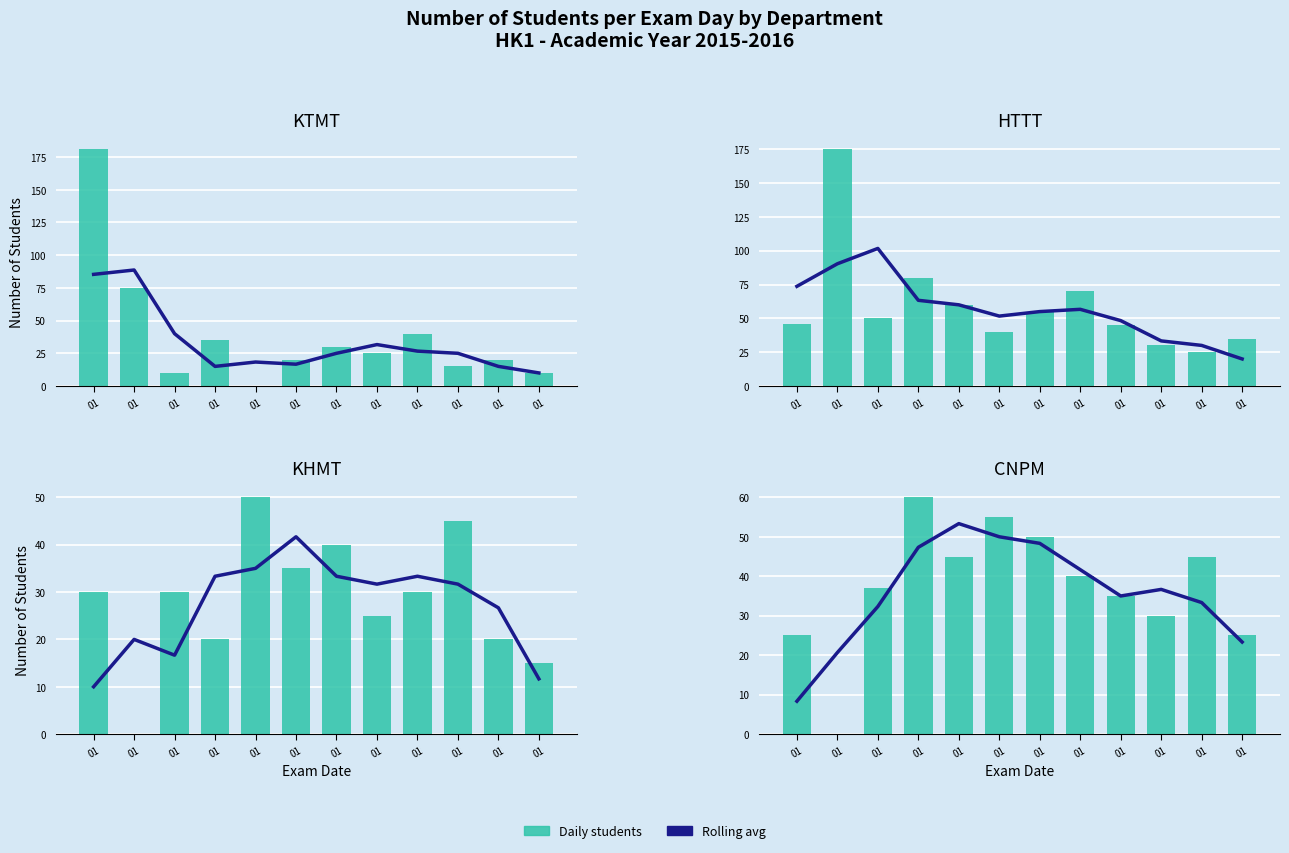

The value of KTMT at 01 is 30. True or false?

True